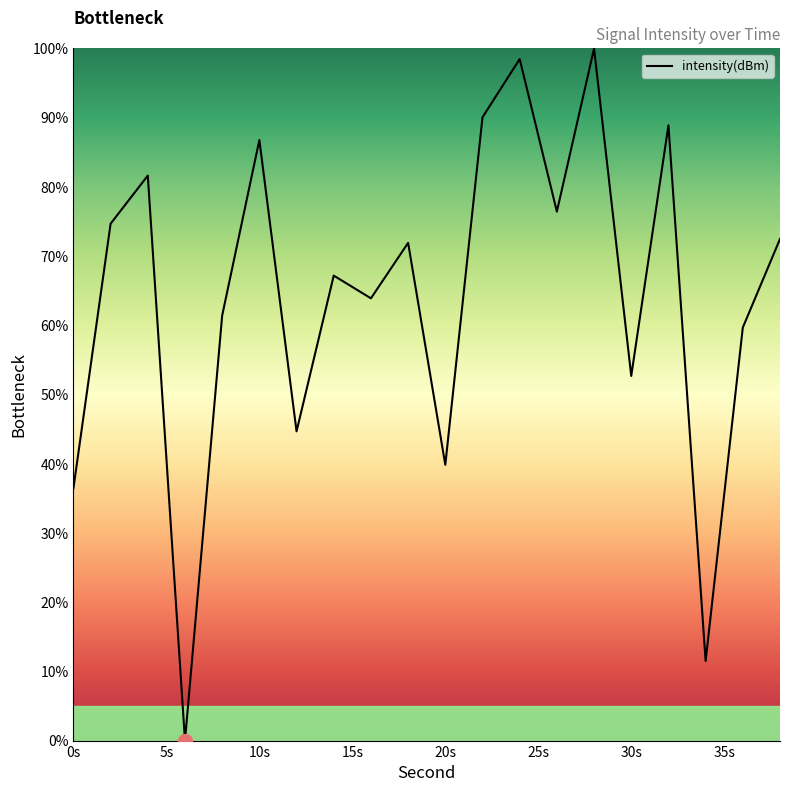

What is the difference between the maximum and minimum values?

100.0